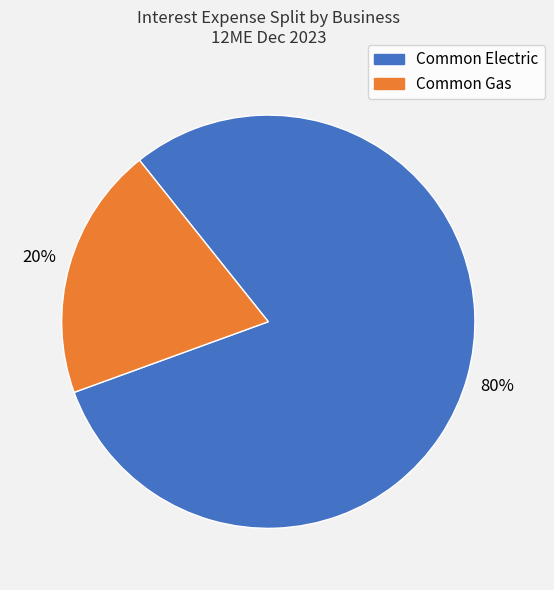

To the nearest percent, what is the difference between the largest and smallest slice percentages?

60%